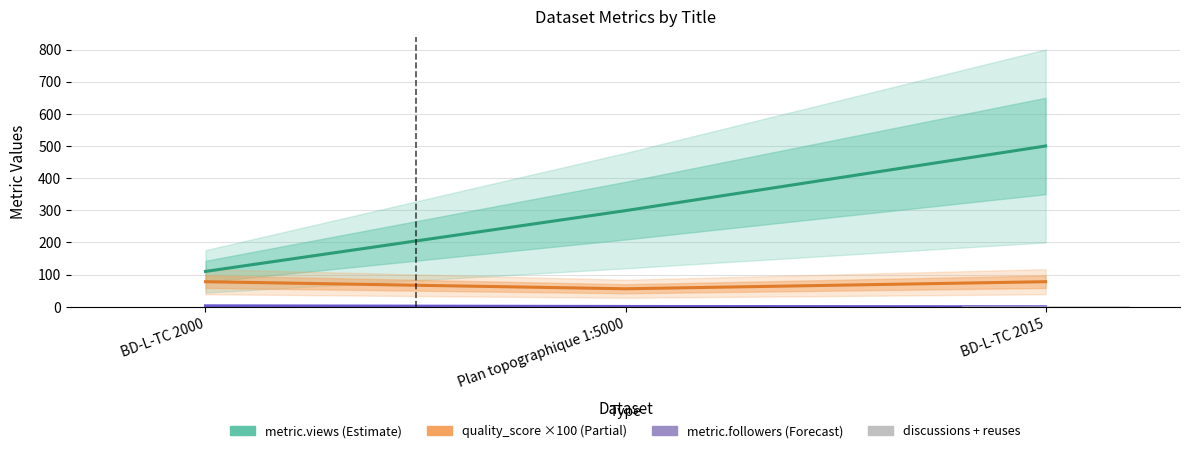

Which category has the lowest value in the discussions+reuses series?

BD-L-TC 2000